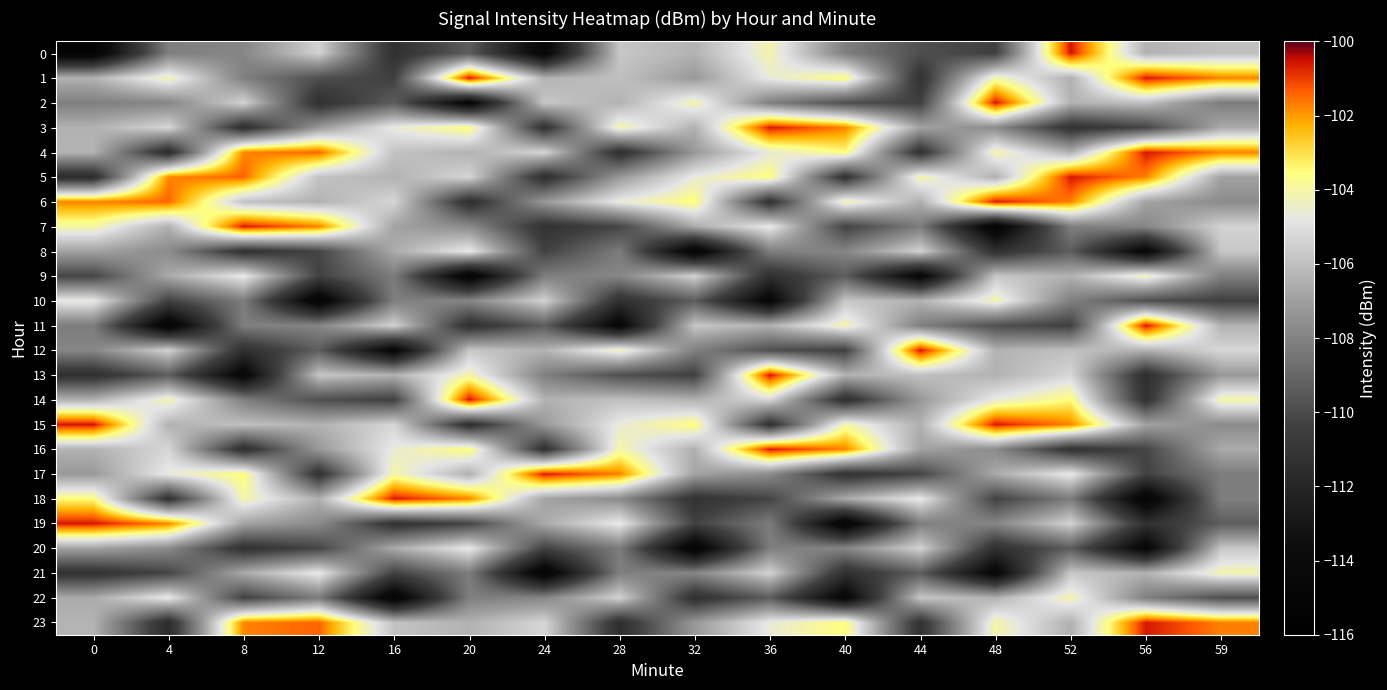

What is the total value across all series at 8?

-2570.1